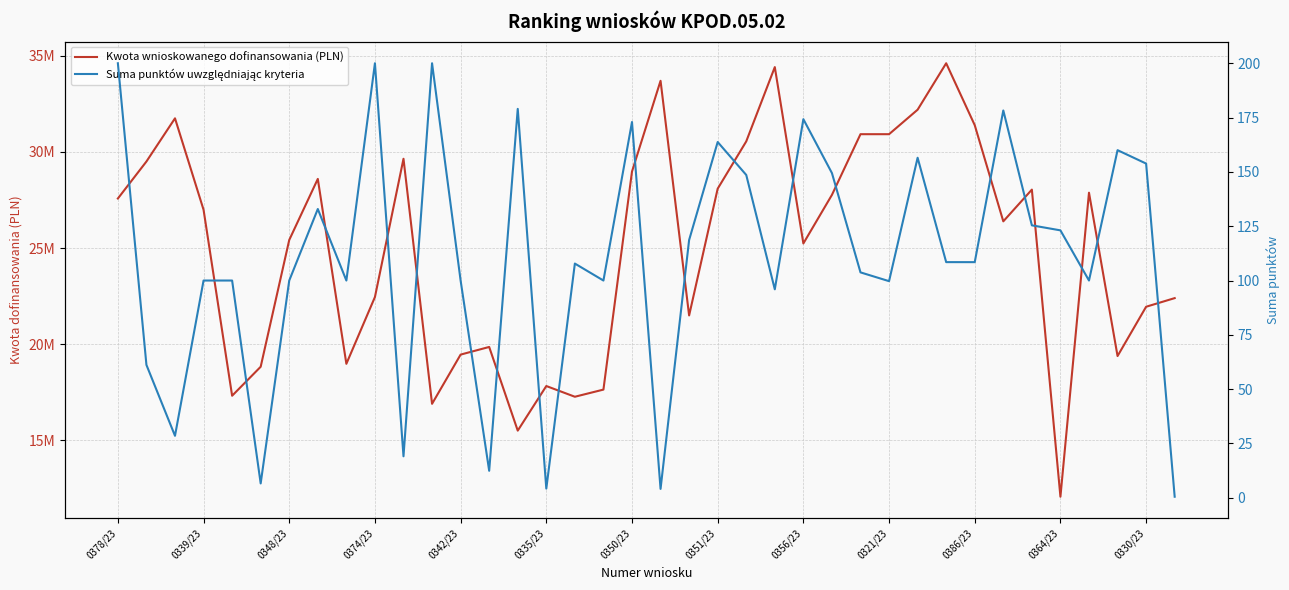

In Suma punktów uwzględniając kryteria, how many points are lower than both neighbors (excluding endpoints)?

12